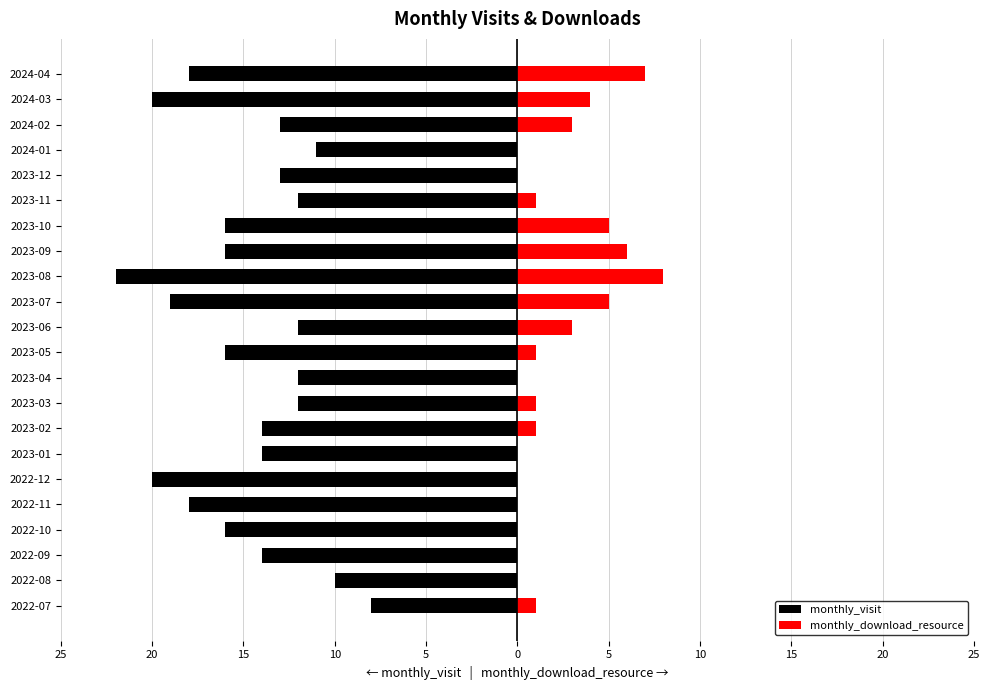

What are all the series names shown in the legend?

monthly_visit, monthly_download_resource